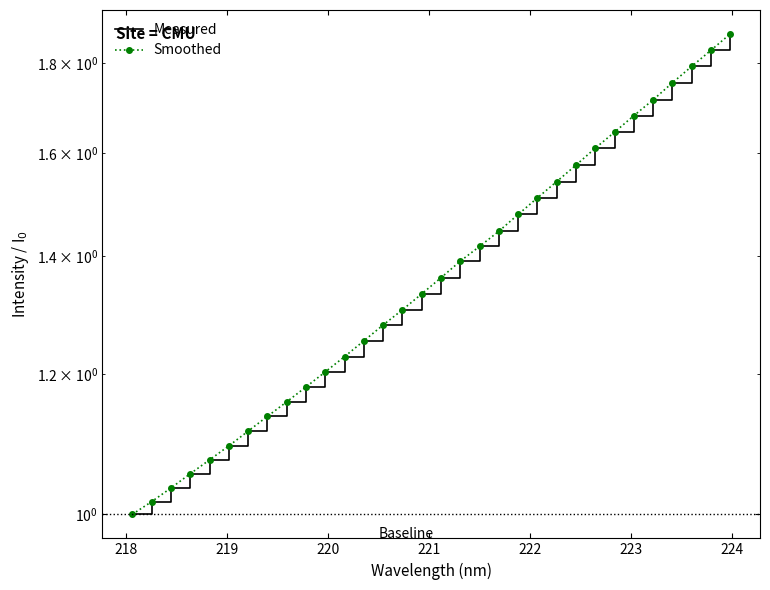

How many lines are shown in the chart?

2